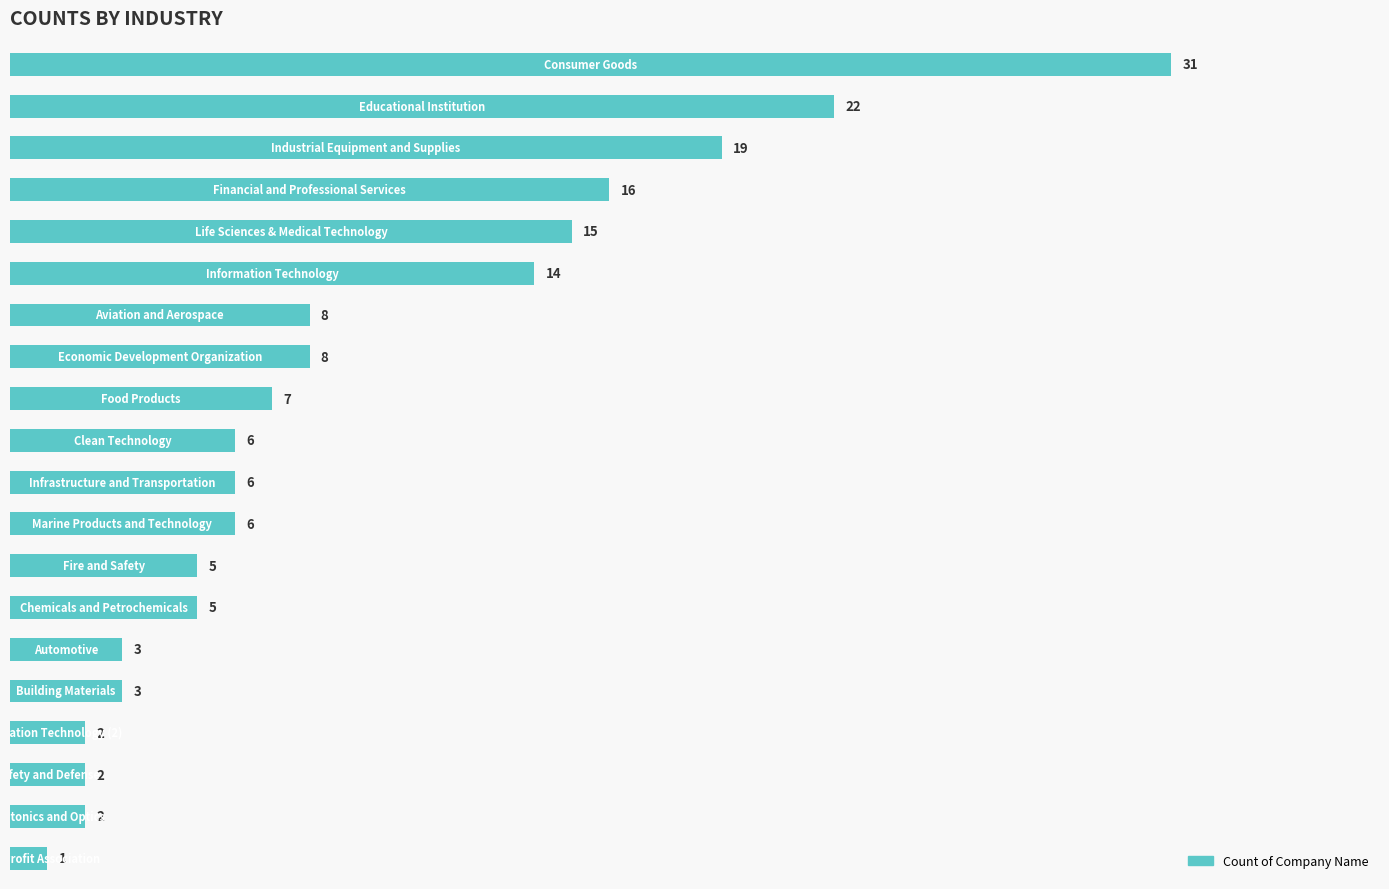

What is the greatest value displayed?

31